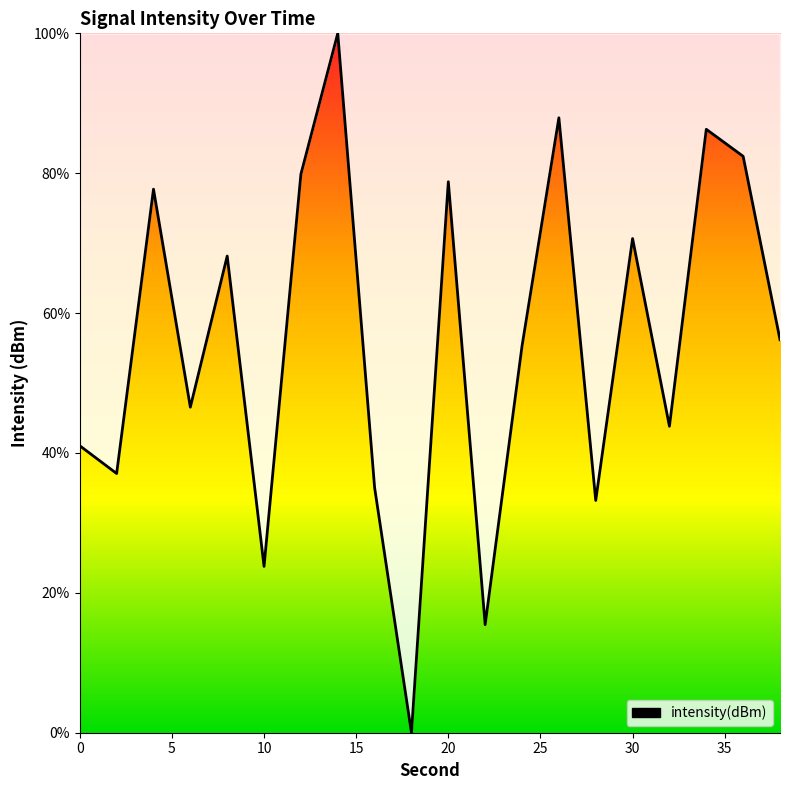

What is the difference between the maximum and minimum values?

100.0